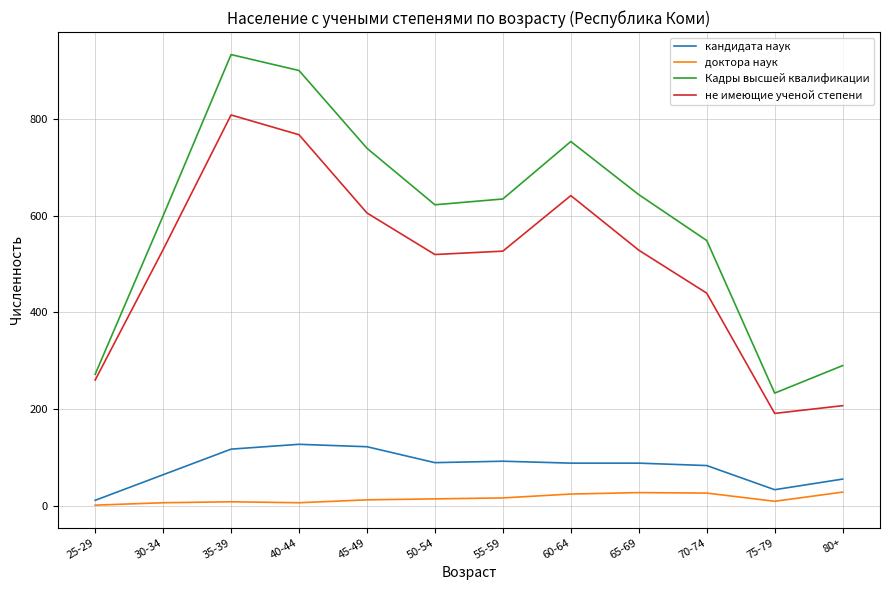

Which series has the widest spread of values?

Кадры высшей квалификации